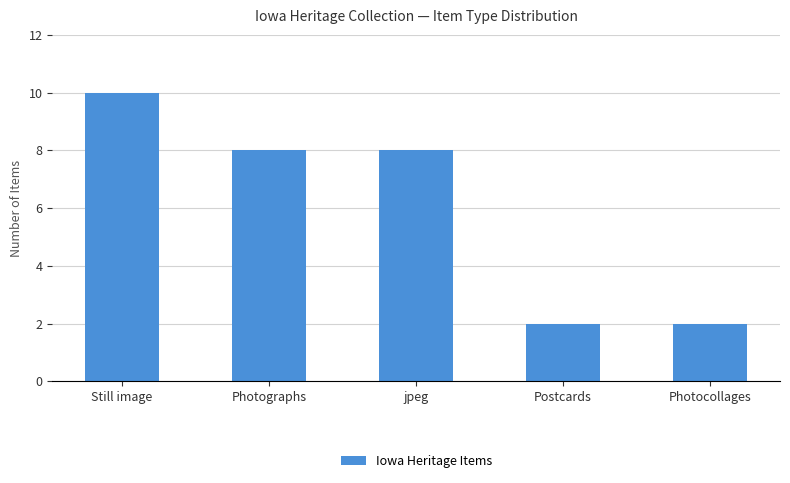

What is the value of the 3rd bar from the left?

8